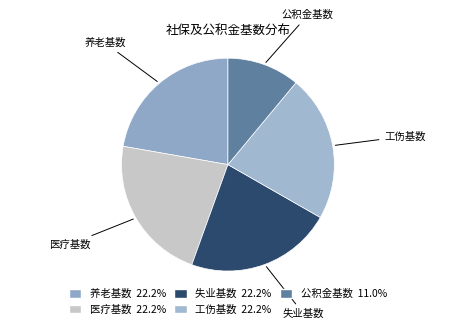

Do 医疗基数 and 工伤基数 together represent more than half of the pie?

No